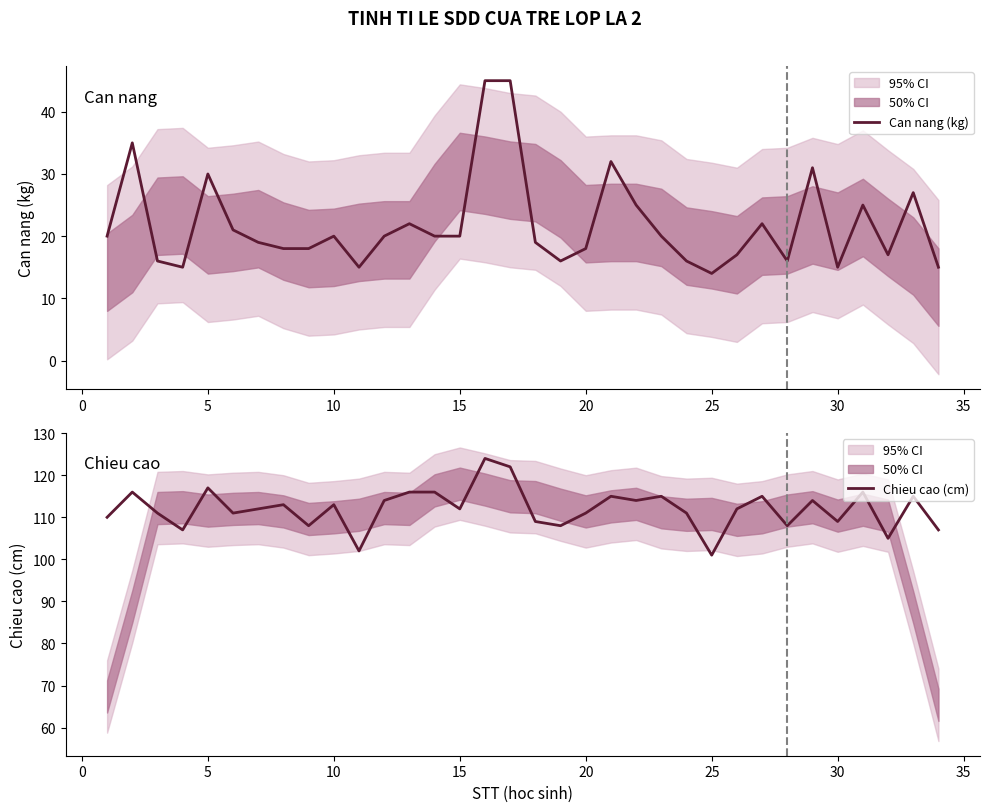

Which series has the largest range (max minus min)?

Can nang (kg)